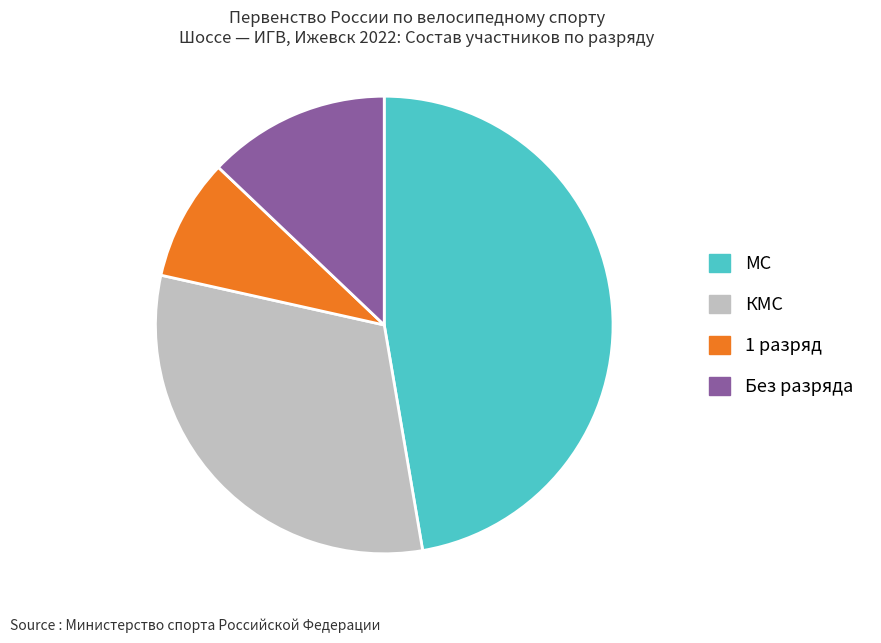

Is it true that КМС is 31% of the pie?

True